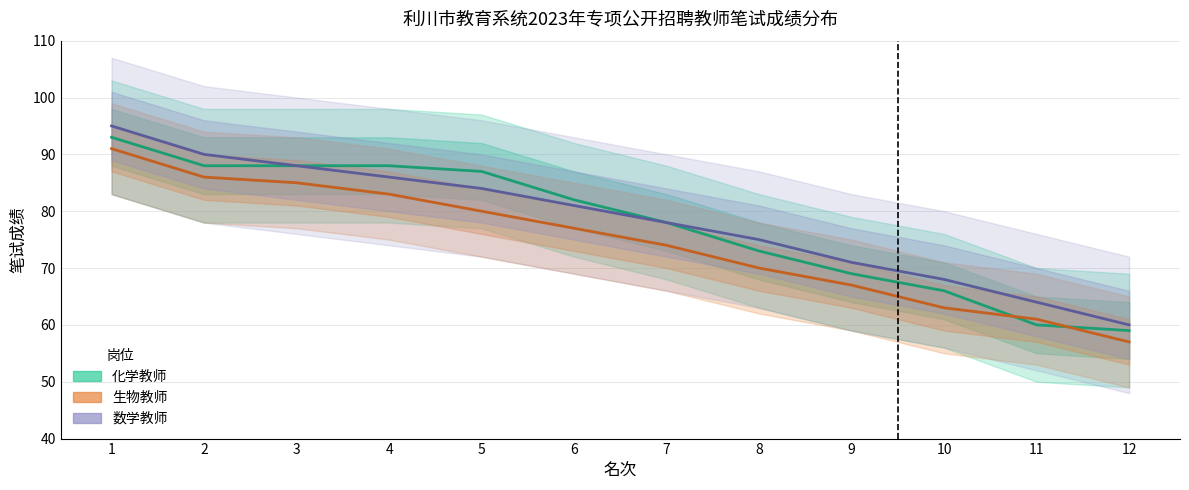

What is the difference between the highest and lowest values at 10?

5